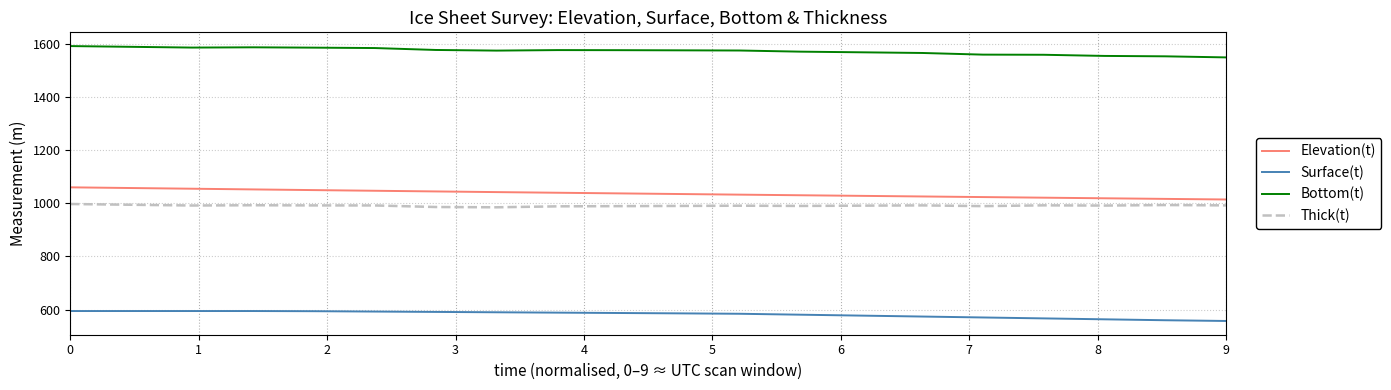

True or false: Thick(t) and Surface(t) cross at least once.

False